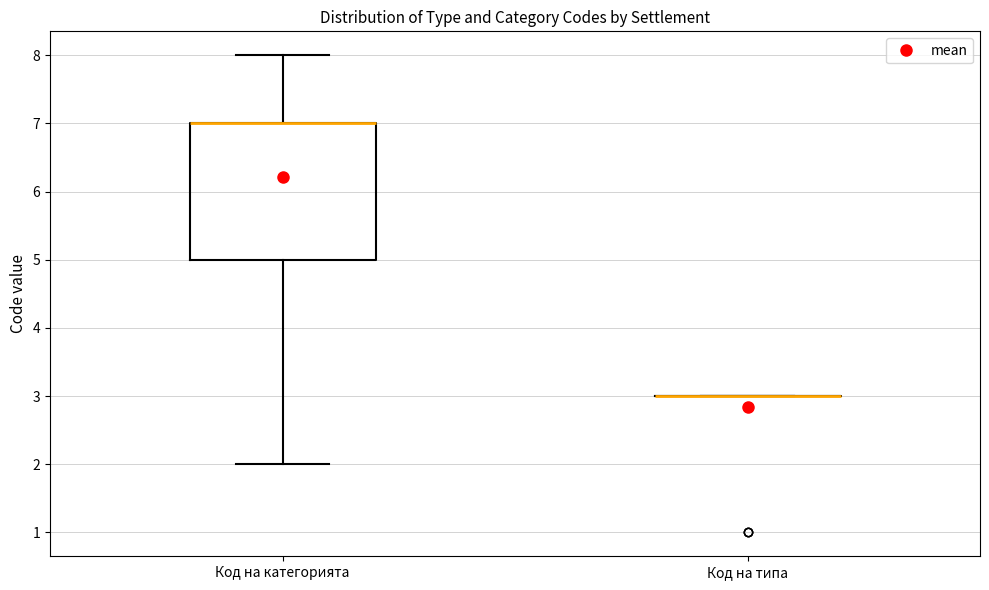

Reading left to right, read every box against the y-axis: the position of its median line, the range the box covers, and the ends of its whiskers. The values are not printed on the chart, so give them approximately, as read against the axis.

Код на категорията: median 7 (drawn on the box's upper edge), box 5 to 7, whiskers 2 to 8
Код на типа: box collapsed to a line at 3, whiskers 3 to 3